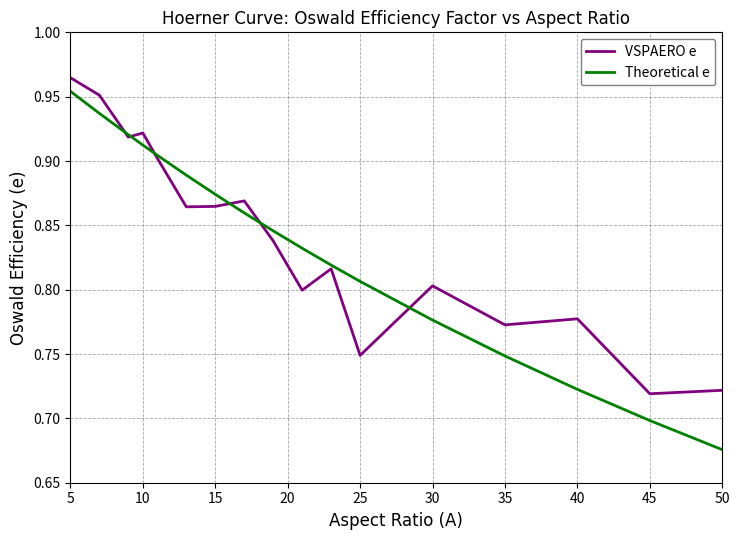

Which series has the largest range (max minus min)?

Theoretical e